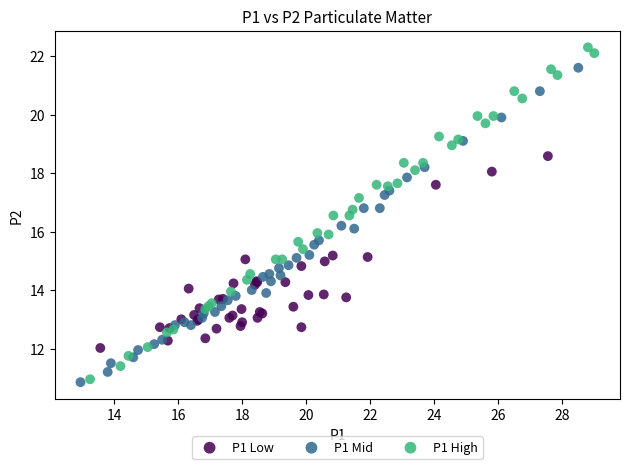

Which series has the largest Y range (max minus min)?

P1 High